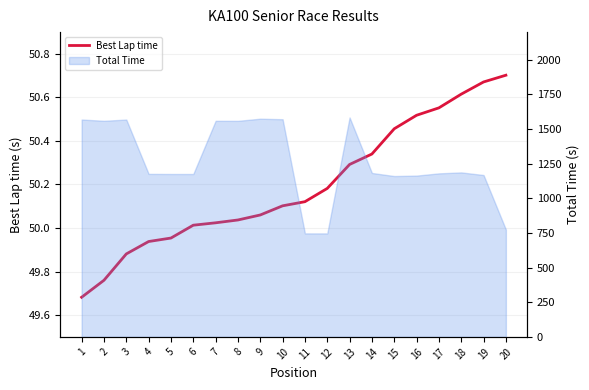

How many lines are shown in the chart?

1